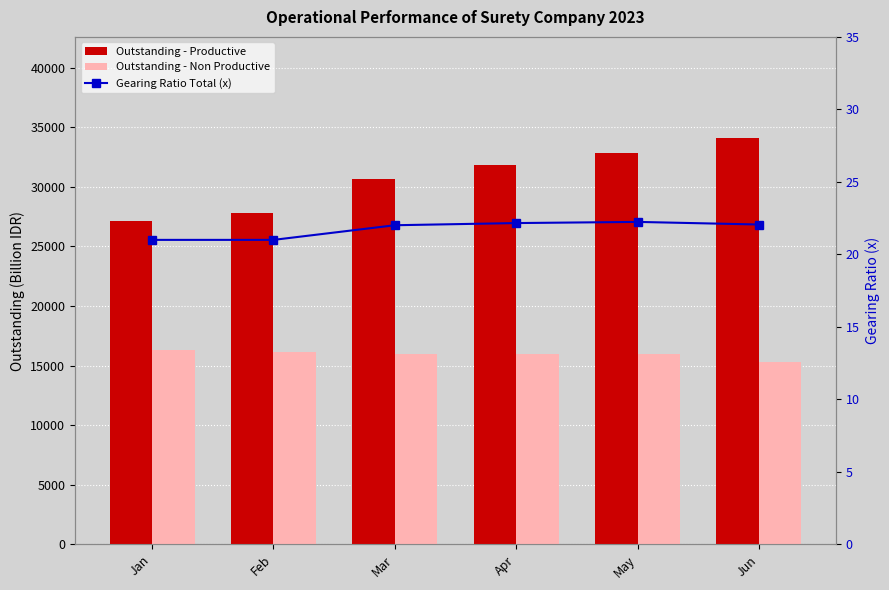

What is the sum of the Outstanding - Non Productive values at Jun and May?

31237.1